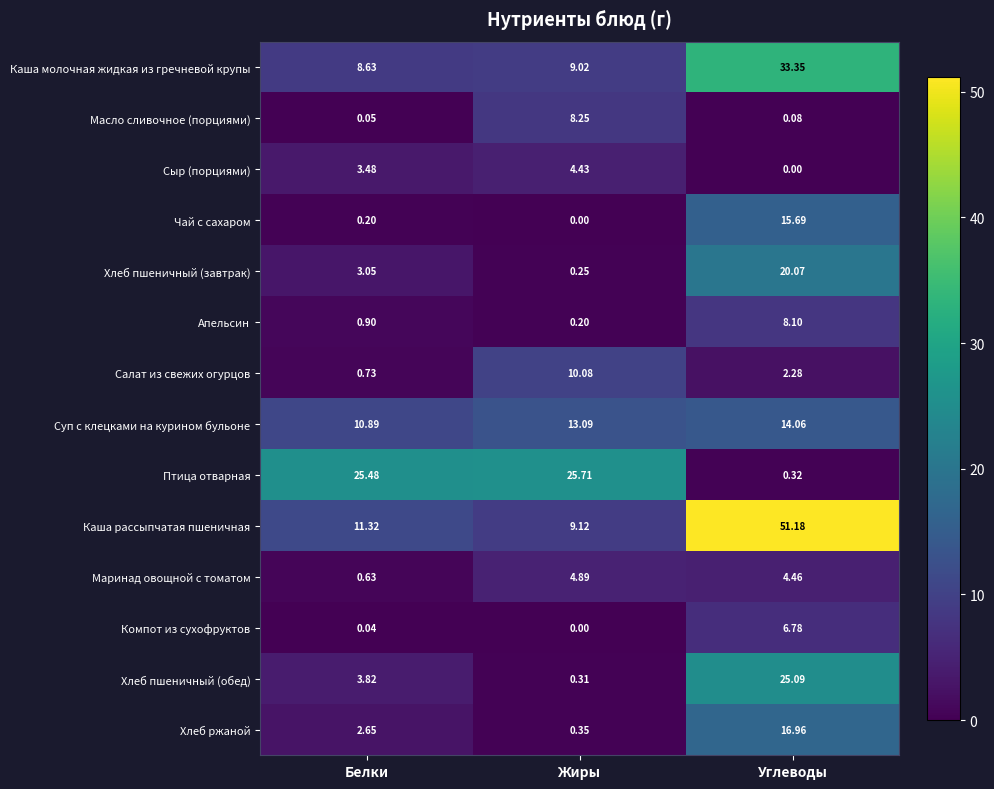

Which series has the largest range (max minus min)?

Каша рассыпчатая пшеничная